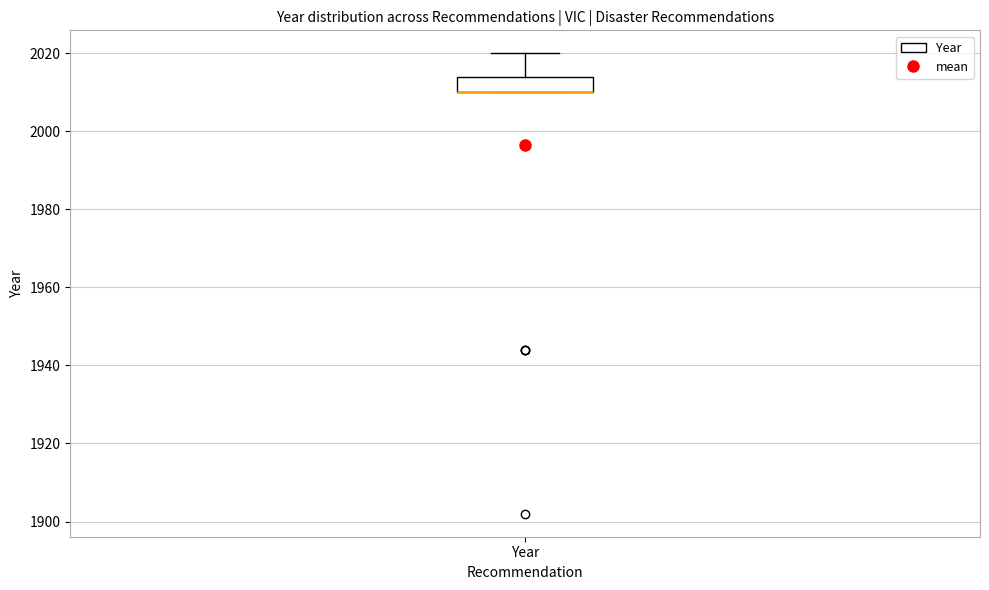

Transcribe this box plot: give where the median line is, the range the box spans, and where the two whiskers end, as read against the y-axis. The values are not printed on the chart, so give them approximately, as read against the axis.

median 2010 (drawn on the box's lower edge), box 2010 to 2014, whiskers 2010 to 2020